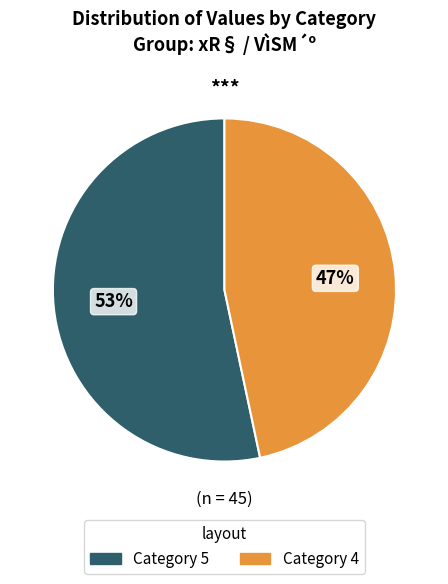

Does any single category account for the majority?

Yes